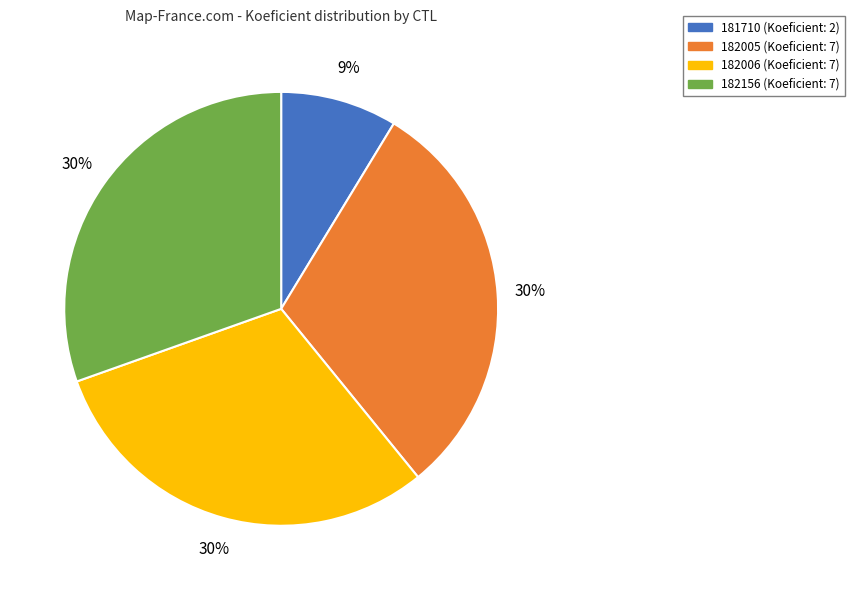

What is the smallest slice in the pie chart?

181710